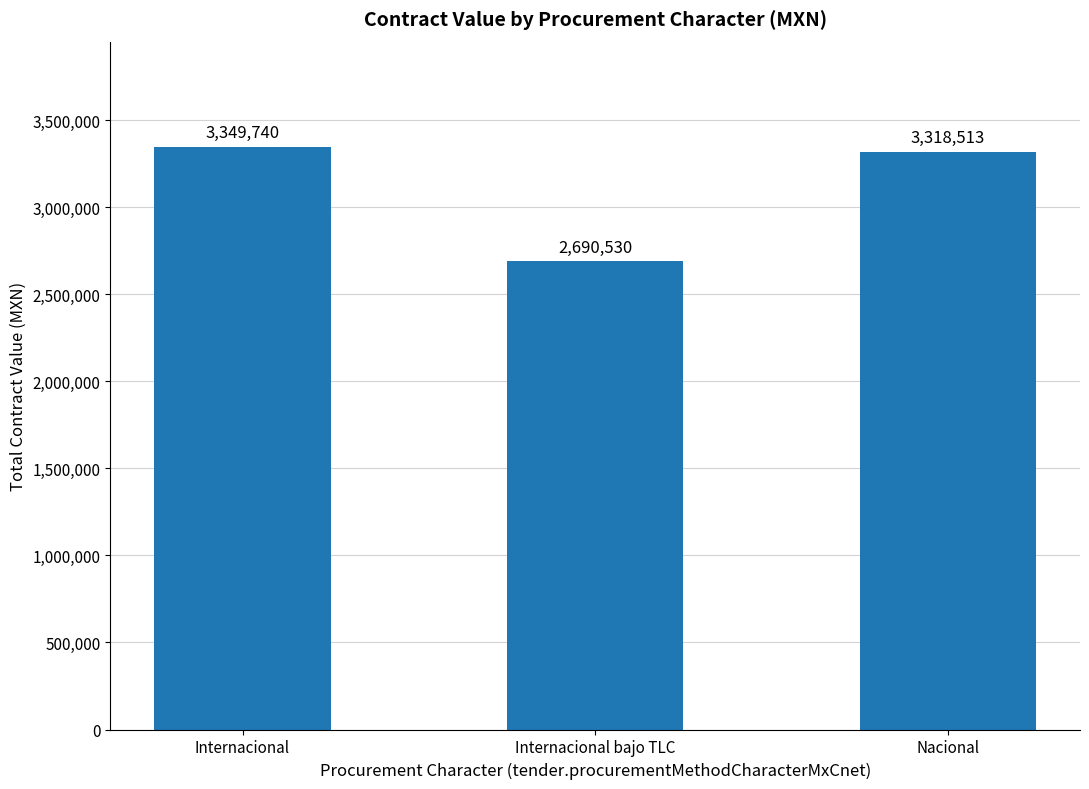

Which label corresponds to the largest value in the chart?

Internacional